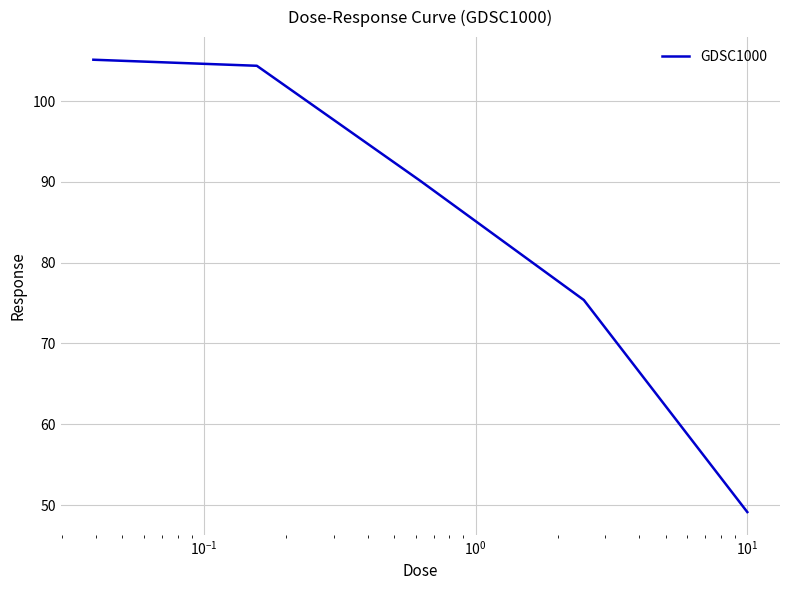

What is the difference between the maximum and second lowest values?

29.8